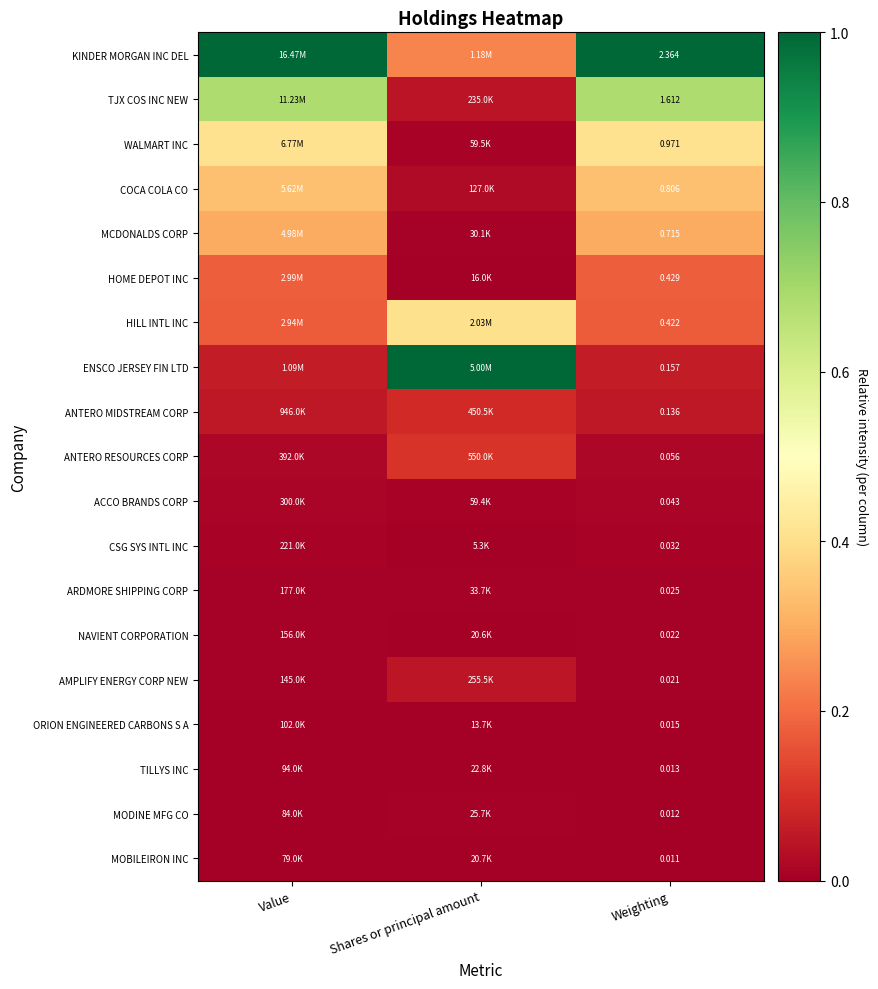

Rank the series at Weighting from lowest to highest value.

MOBILEIRON INC, MODINE MFG CO, TILLYS INC, ORION ENGINEERED CARBONS S A, AMPLIFY ENERGY CORP NEW, NAVIENT CORPORATION, ARDMORE SHIPPING CORP, CSG SYS INTL INC, ACCO BRANDS CORP, ANTERO RESOURCES CORP, ANTERO MIDSTREAM CORP, ENSCO JERSEY FIN LTD, HILL INTL INC, HOME DEPOT INC, MCDONALDS CORP, COCA COLA CO, WALMART INC, TJX COS INC NEW, KINDER MORGAN INC DEL